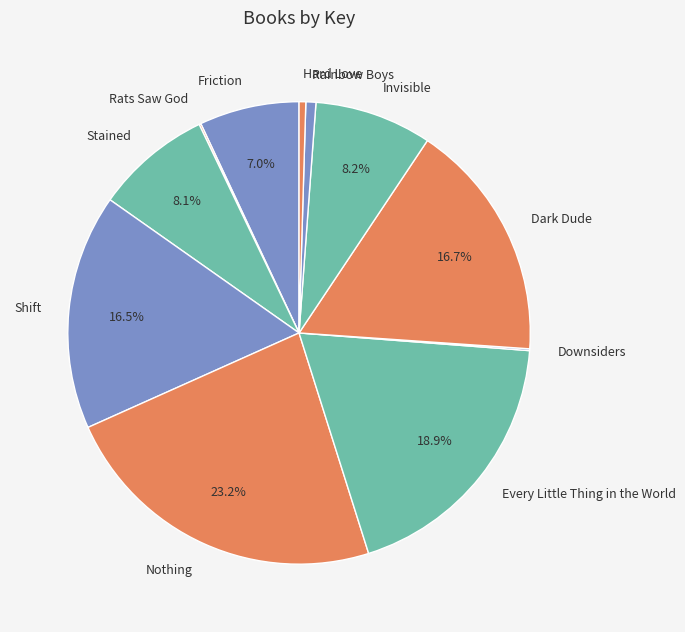

Which has a higher value, Friction or Invisible?

Invisible